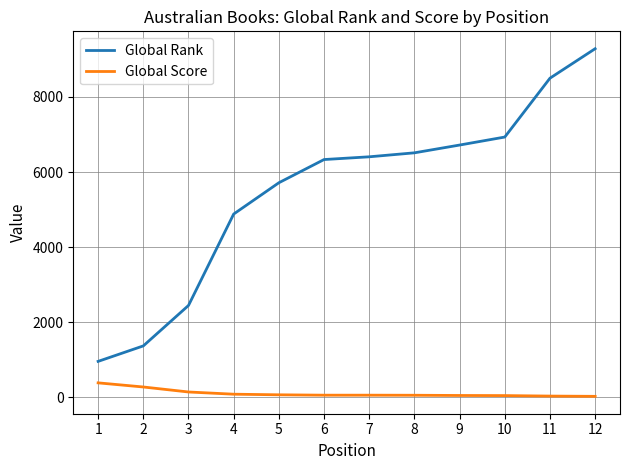

True or false: Global Rank and Global Score cross at least once.

False